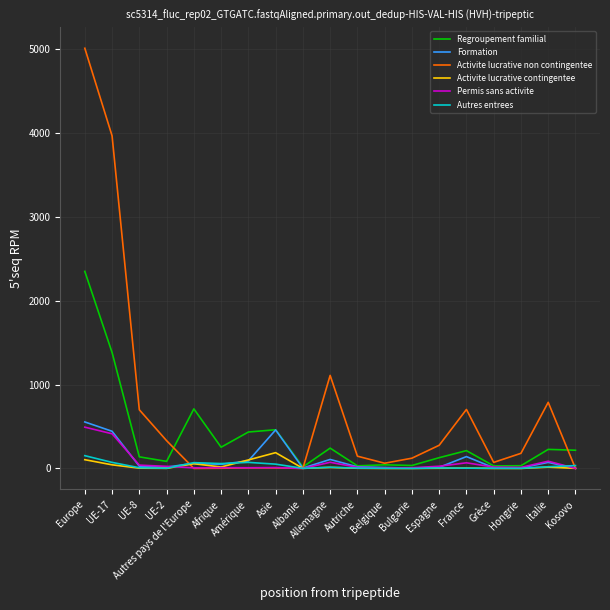

The Activite lucrative non contingentee series shows 122 at Bulgarie. True or false?

True